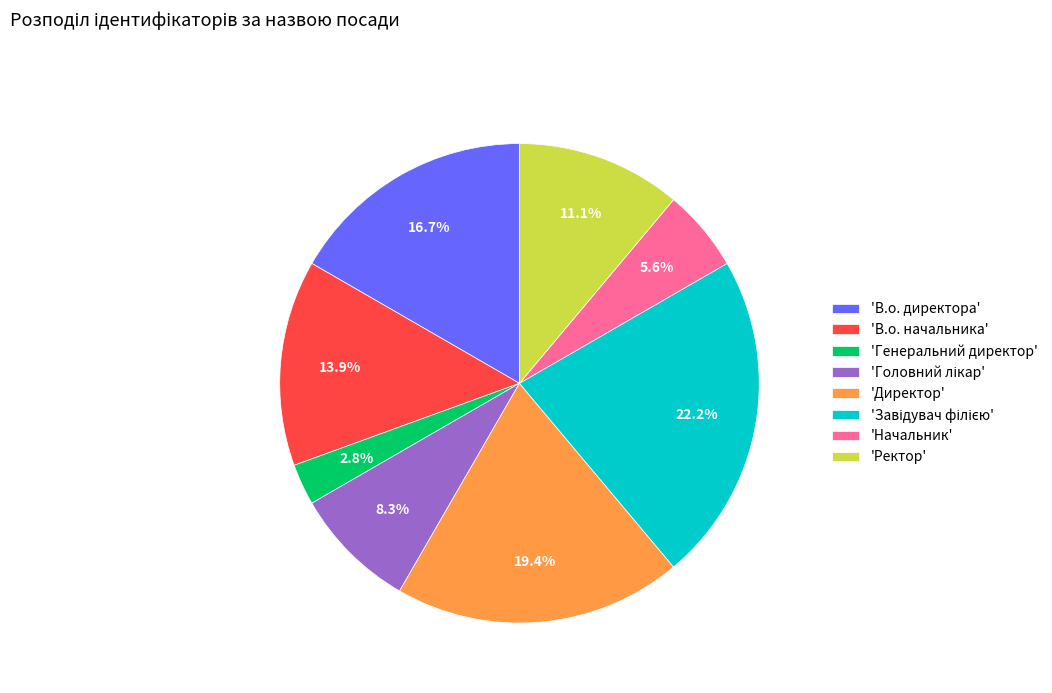

Which category has the smallest portion of the pie?

'Генеральний директор'